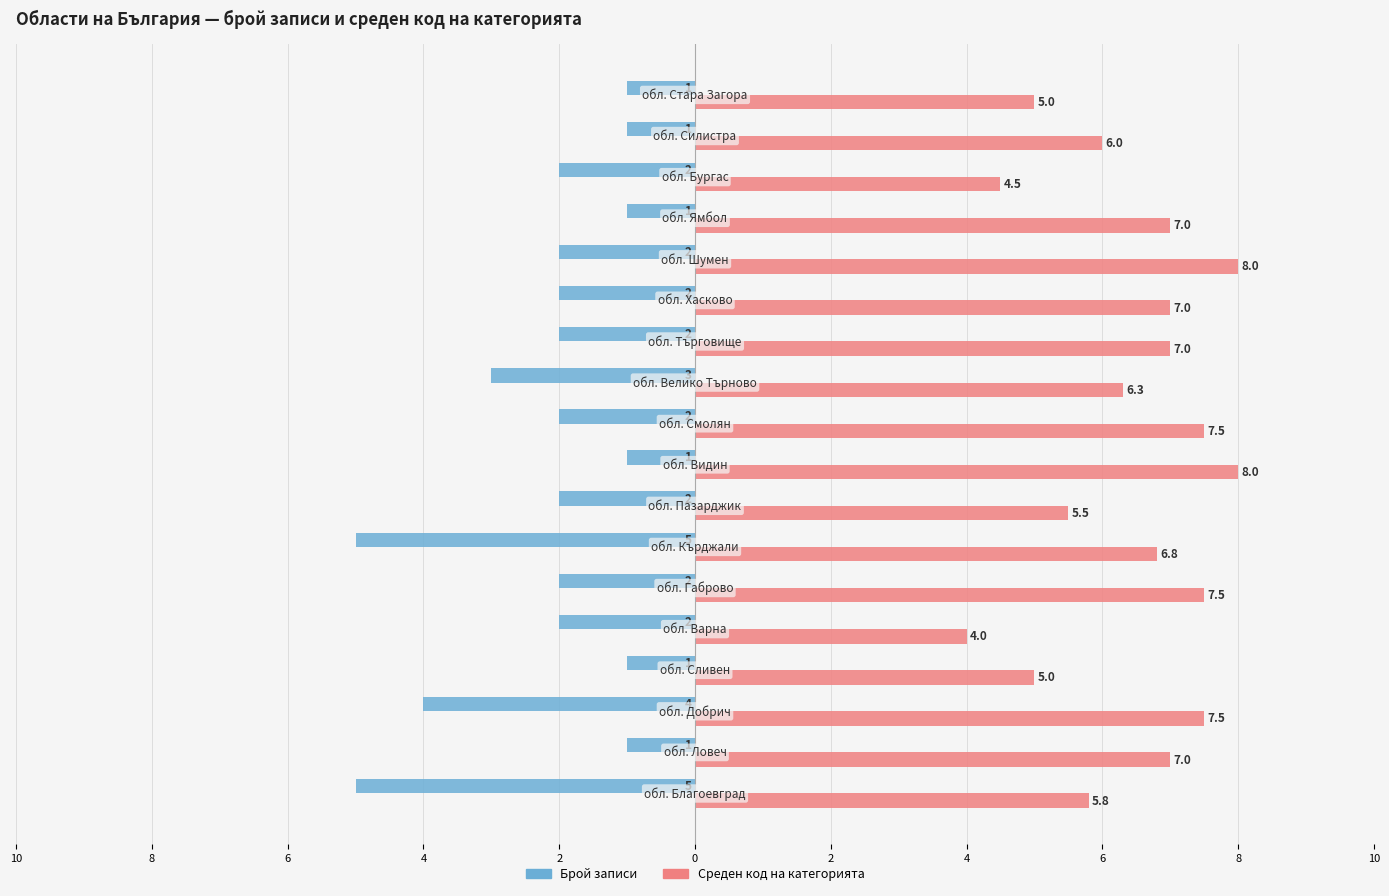

List the series in order of their peak value, highest first.

Среден код на категорията, Брой записи